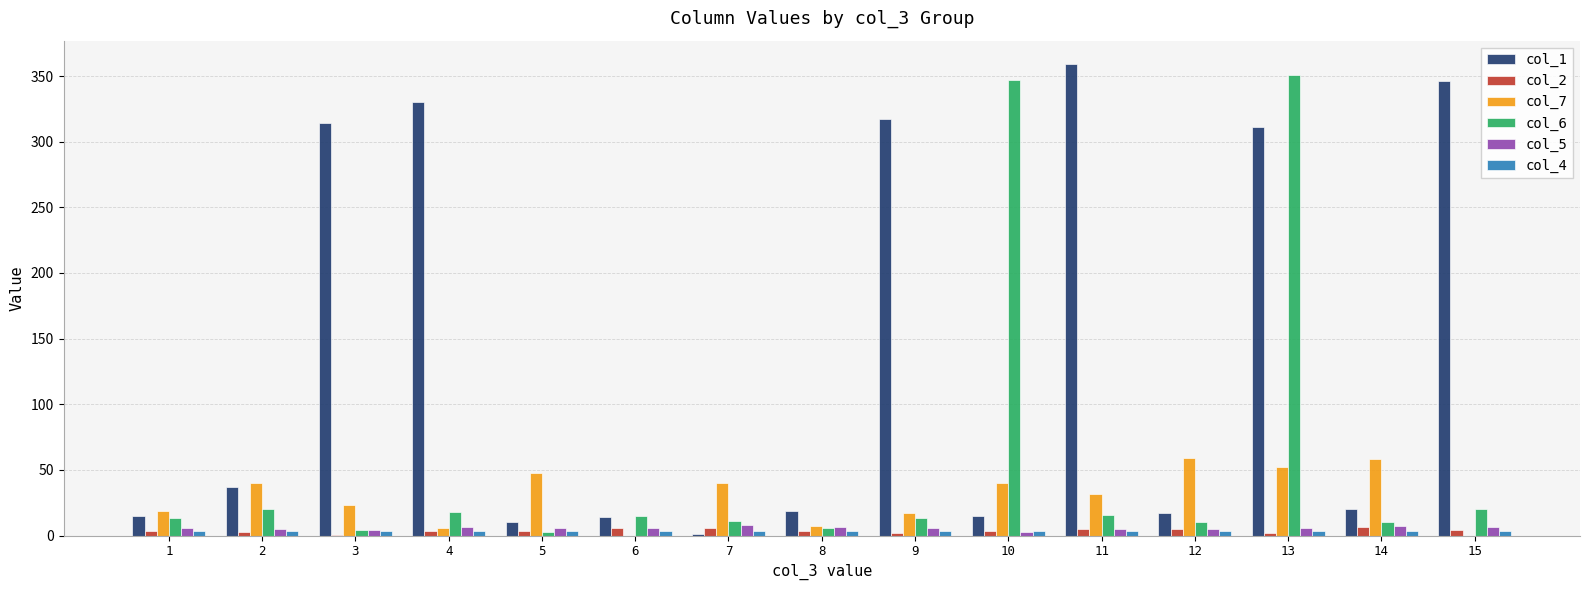

How many categories are shown in the chart?

15